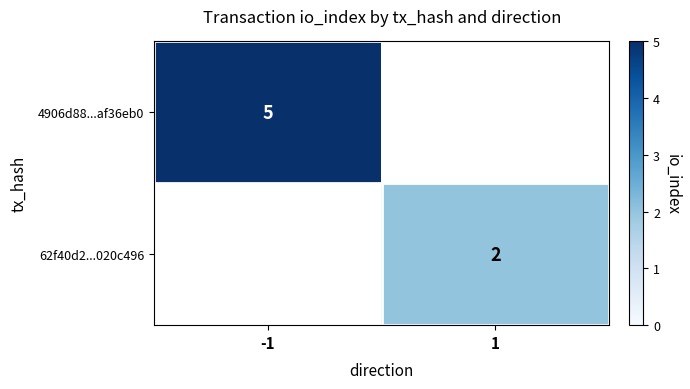

Is it true that 4906d88...af36eb0 equals 5 at -1?

True